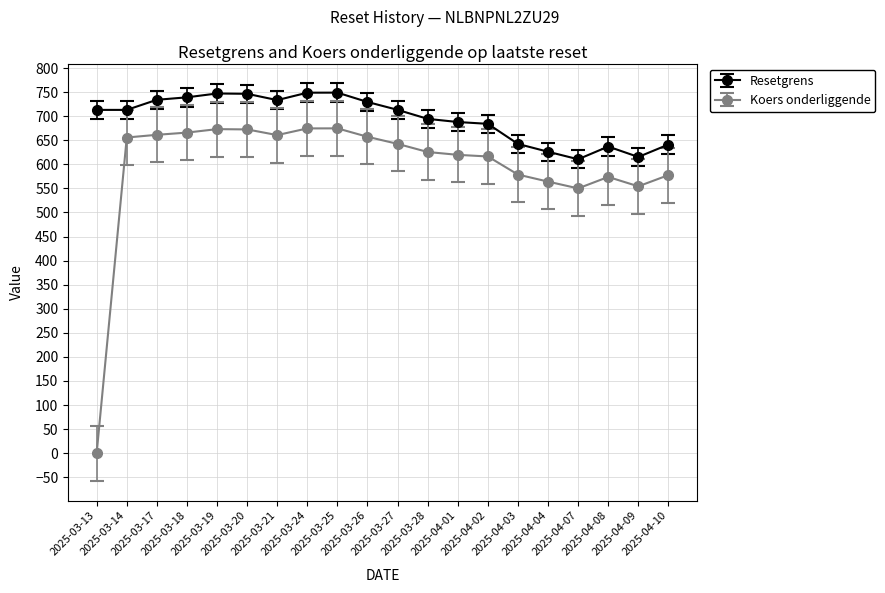

What are all the series names shown in the legend?

Resetgrens, Koers onderliggende